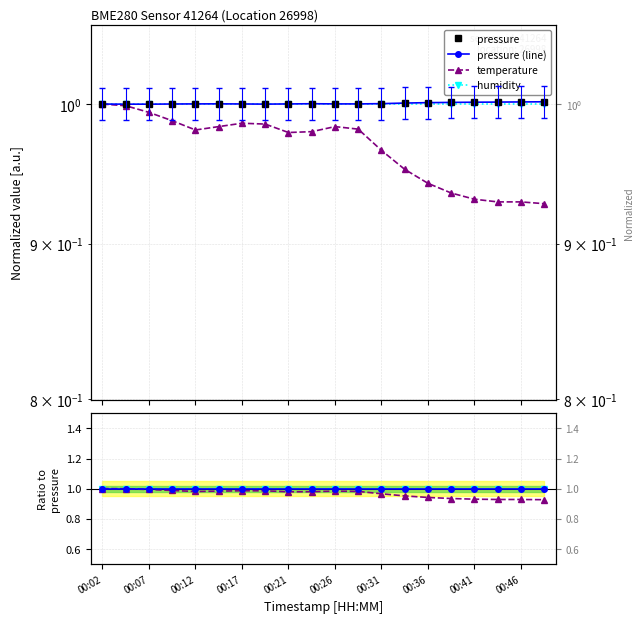

True or false: temperature and humidity intersect in this chart.

False